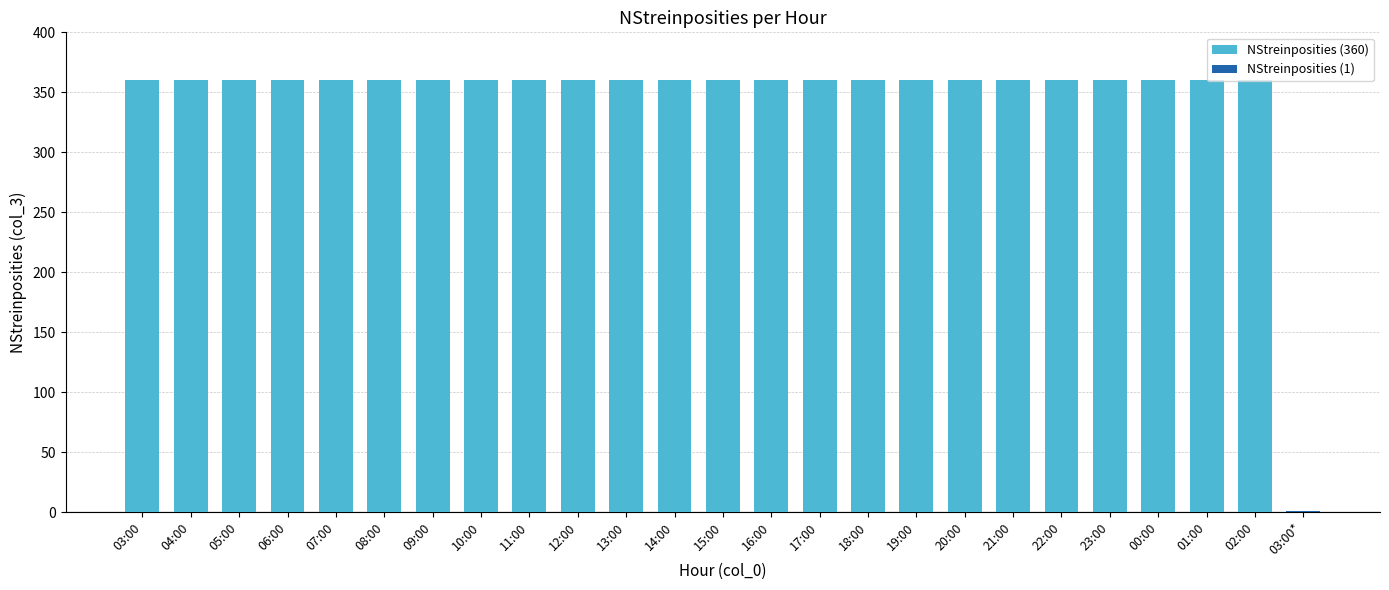

Approximately how many times larger is the value at 11:00 compared to 17:00?

1.0